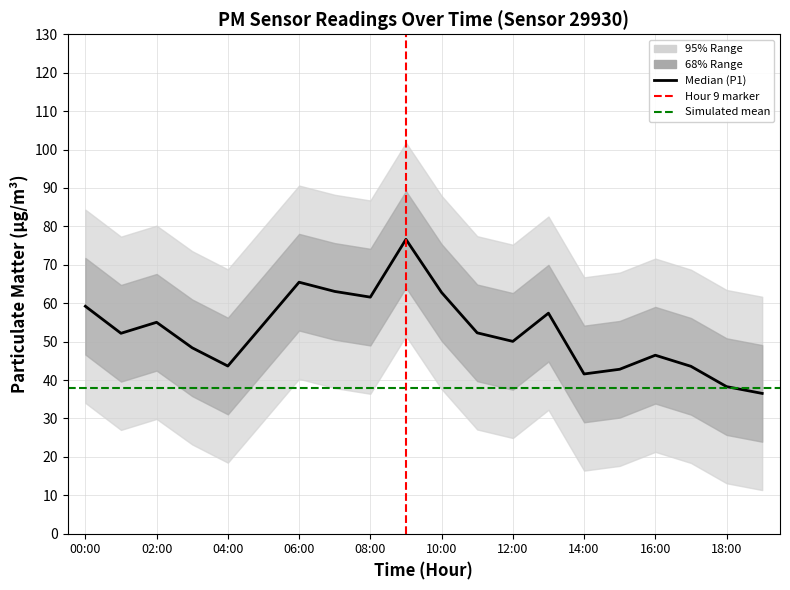

True or false: P2 and P1 intersect in this chart.

False